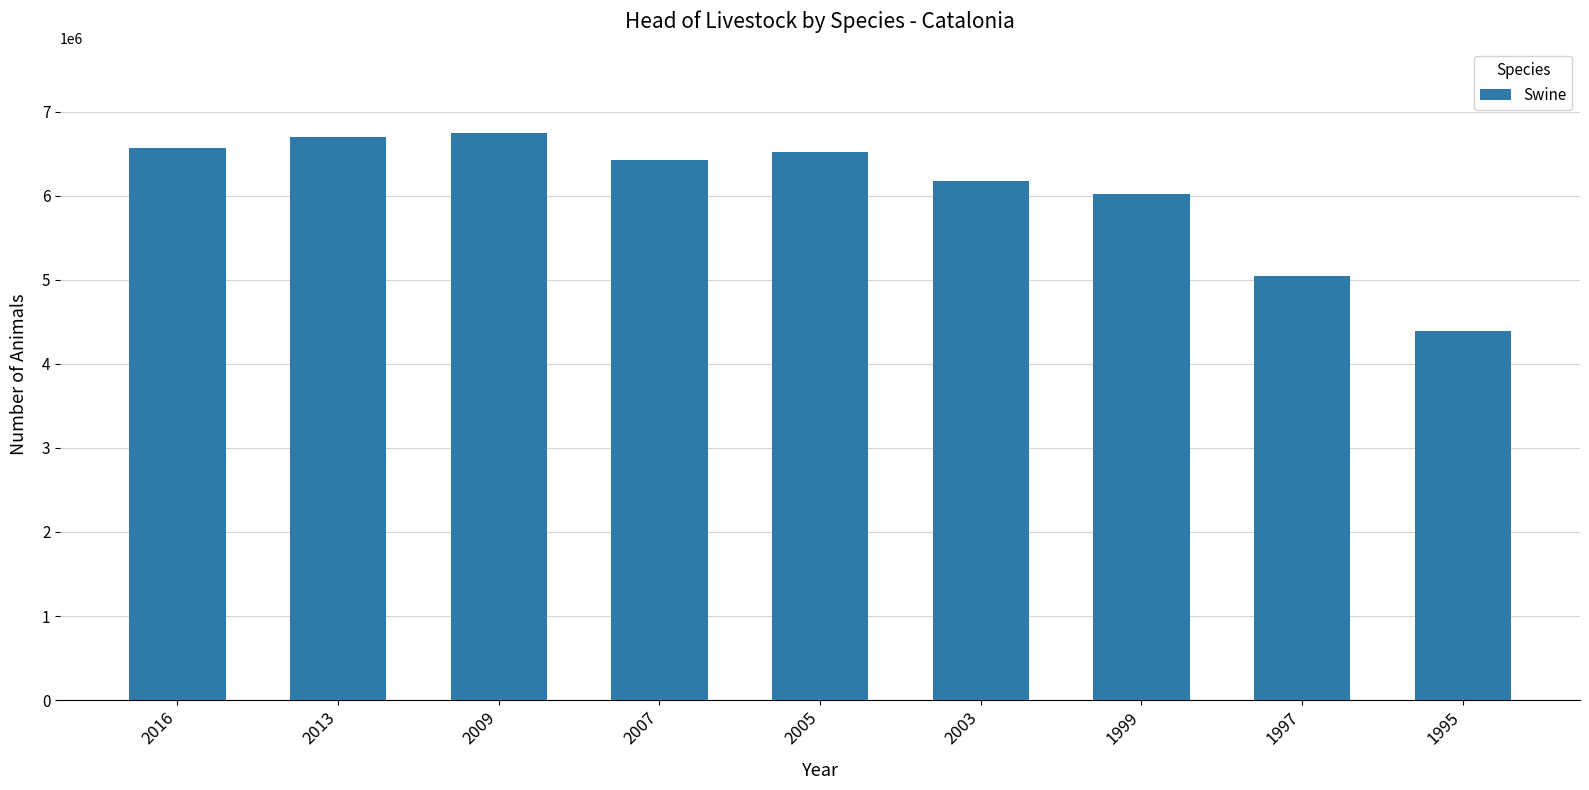

Where is the data nearest to the value 5566561?

1999